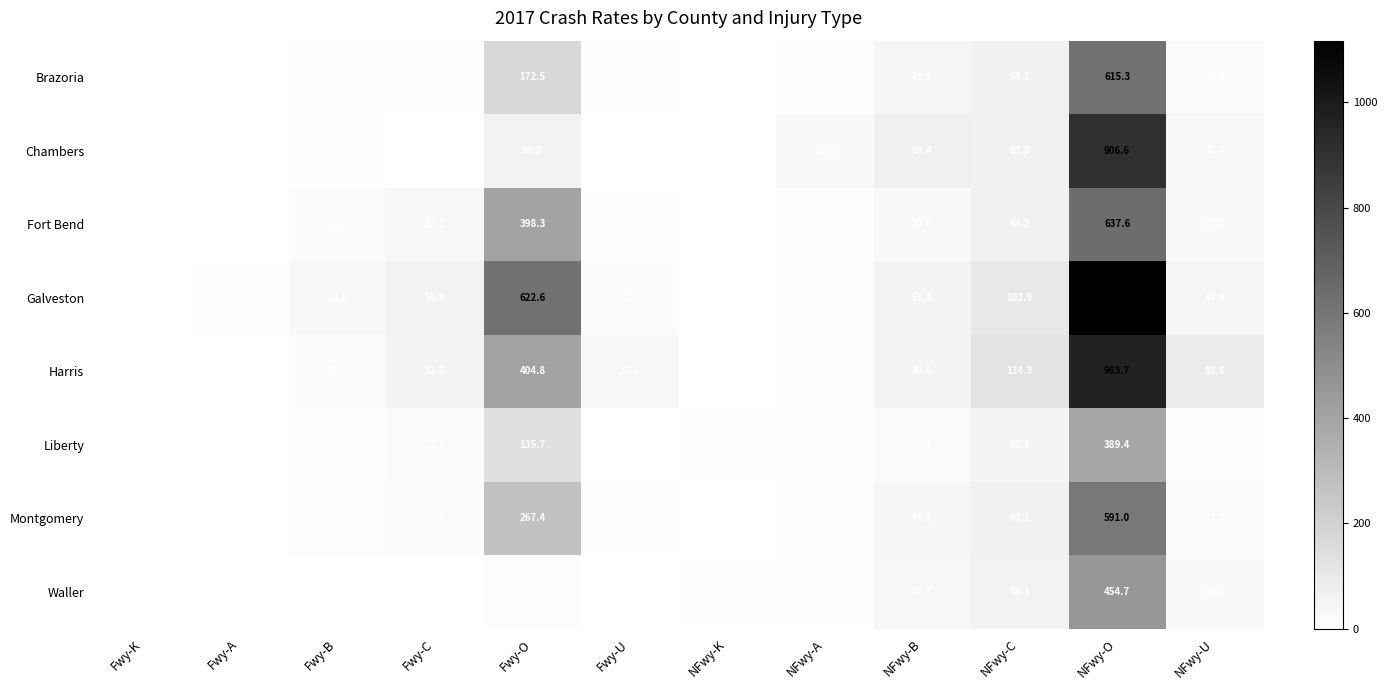

Read the Galveston value at Fwy-U.

21.0